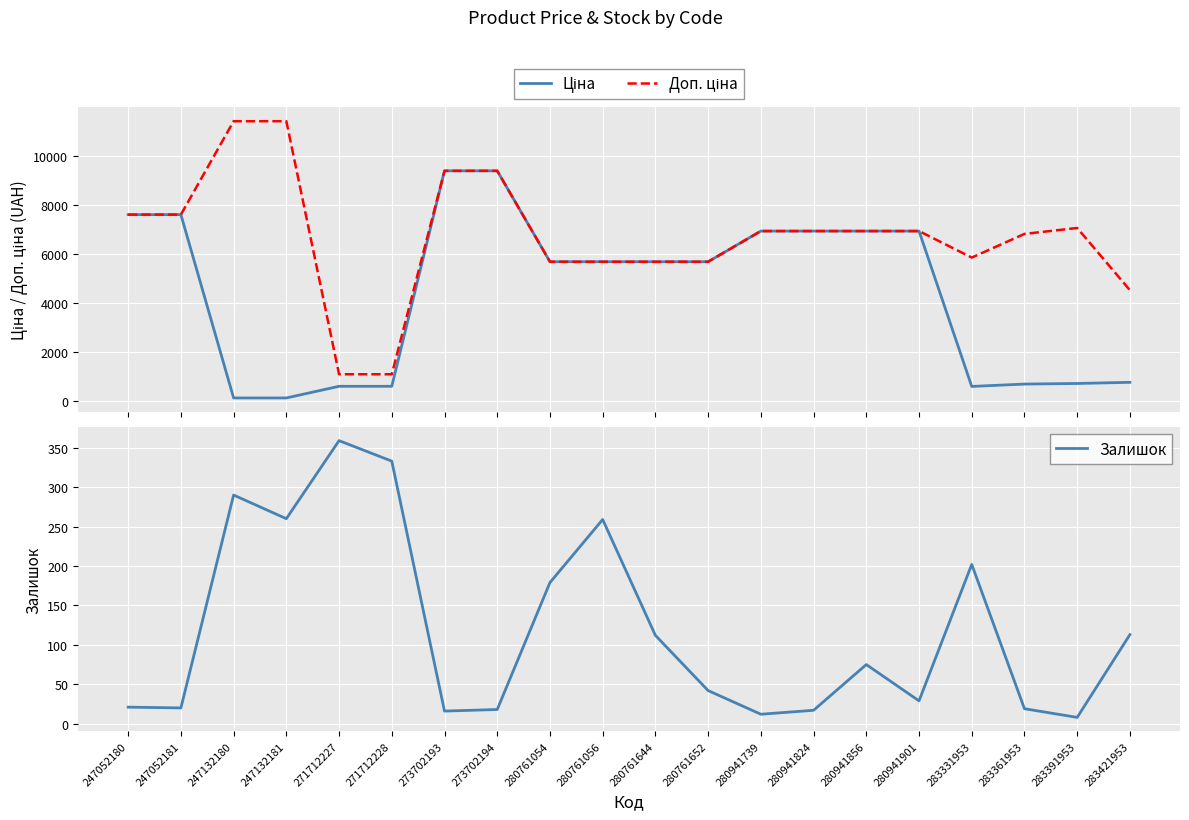

What is the value of the Залишок point at the 7th from the left?

16.0